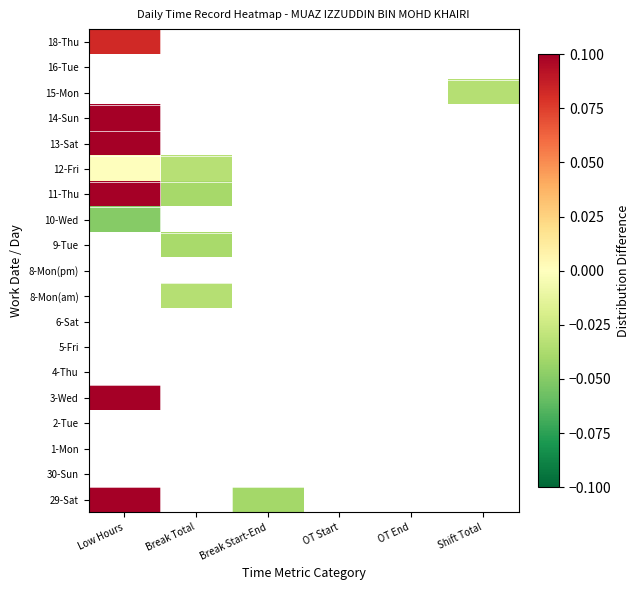

At Shift Total, list the series in order from largest to smallest.

15-Mon, 29-Sat, 30-Sun, 1-Mon, 2-Tue, 3-Wed, 4-Thu, 5-Fri, 6-Sat, 8-Mon(am), 8-Mon(pm), 9-Tue, 10-Wed, 11-Thu, 12-Fri, 13-Sat, 14-Sun, 16-Tue, 18-Thu